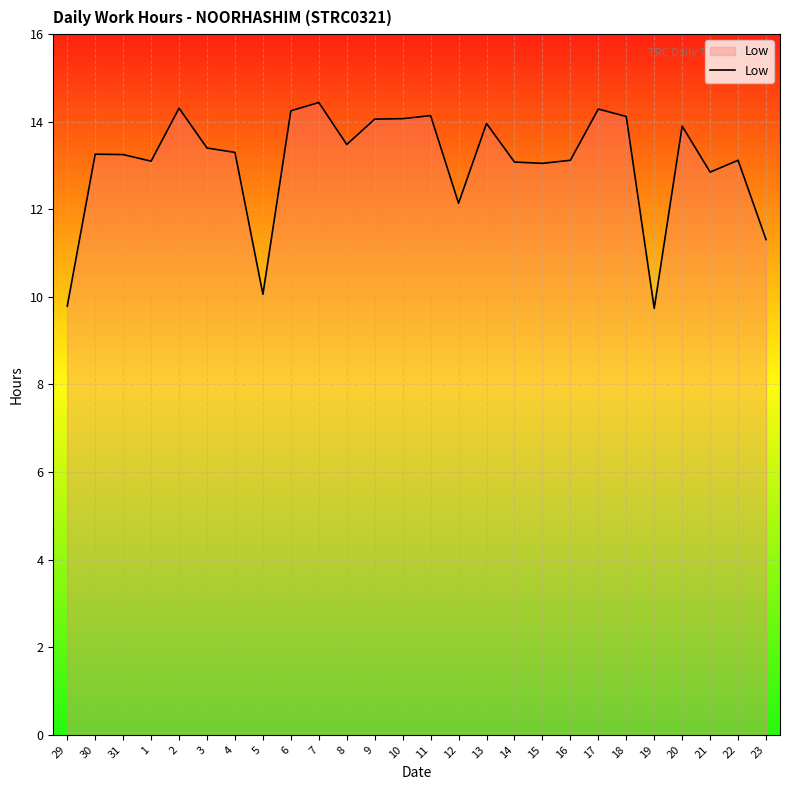

True or false: the data shows 13.1 at 16.

True